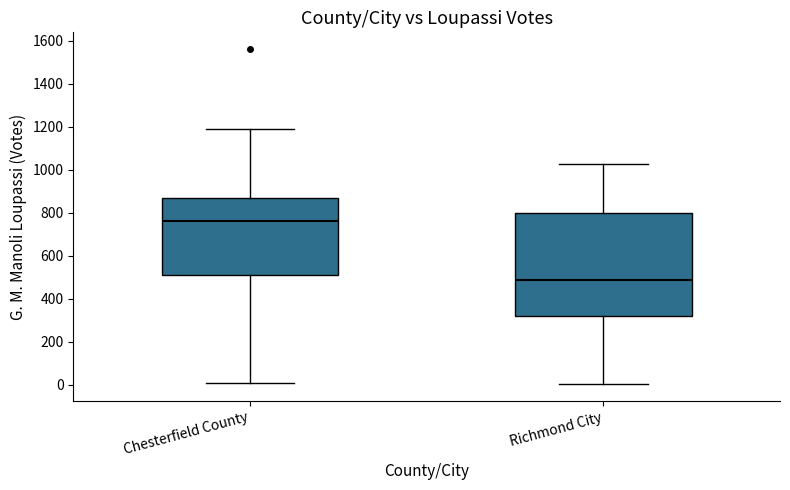

Comparing the boxes themselves (not the whiskers), which one is the tallest?

Richmond City